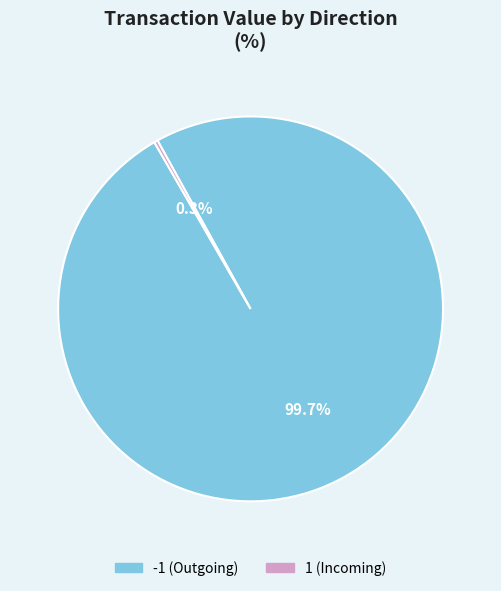

Which category accounts for the majority?

-1